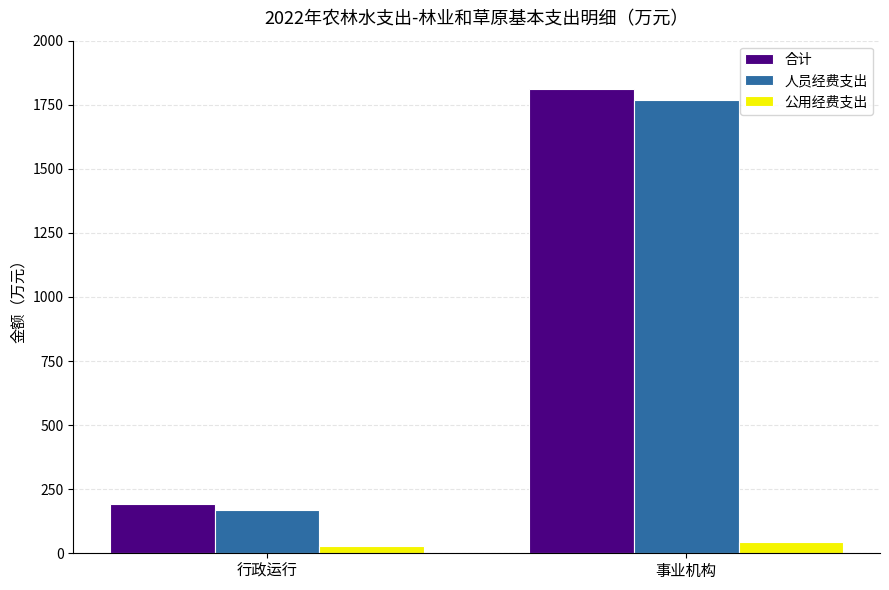

How many values in the 合计 series are below 1810?

1